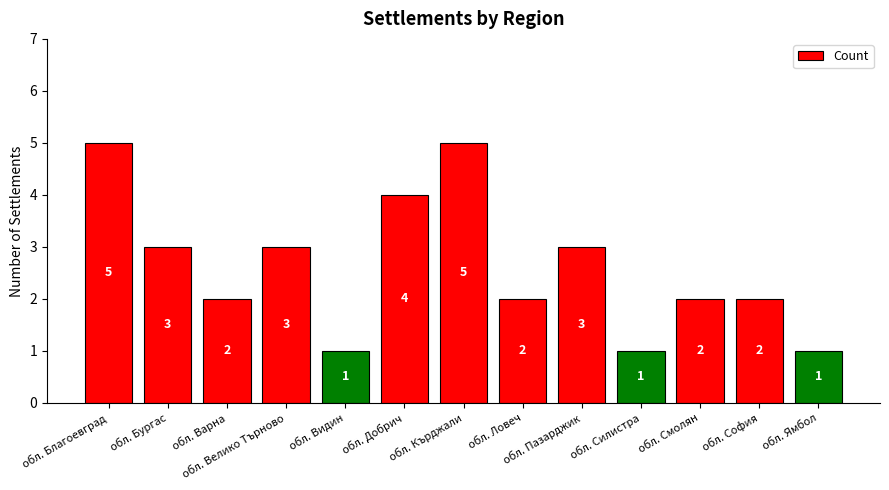

What is the difference between the second highest and minimum values?

4